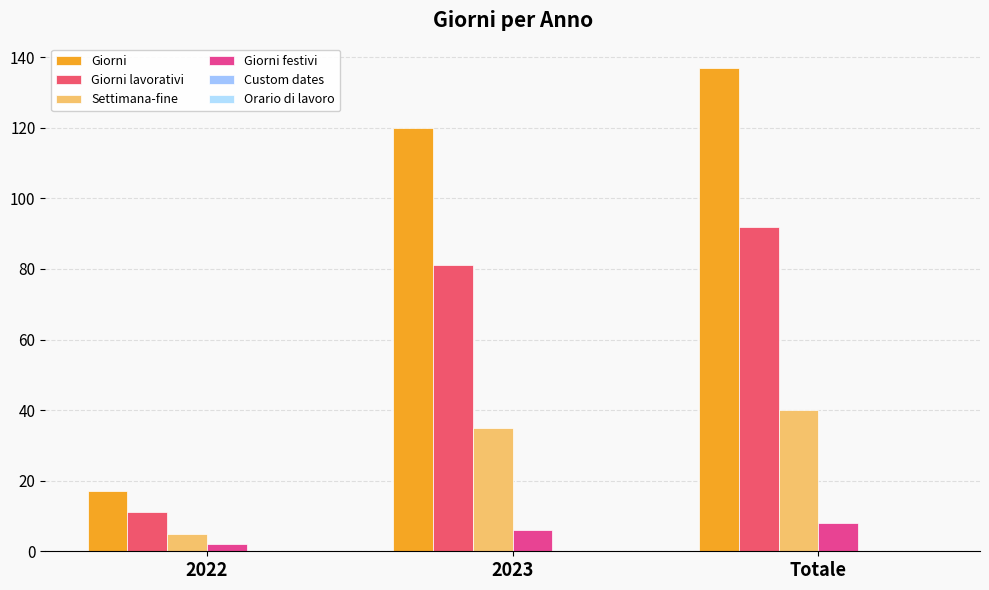

Which series changed the most between 2022 and Totale?

Giorni